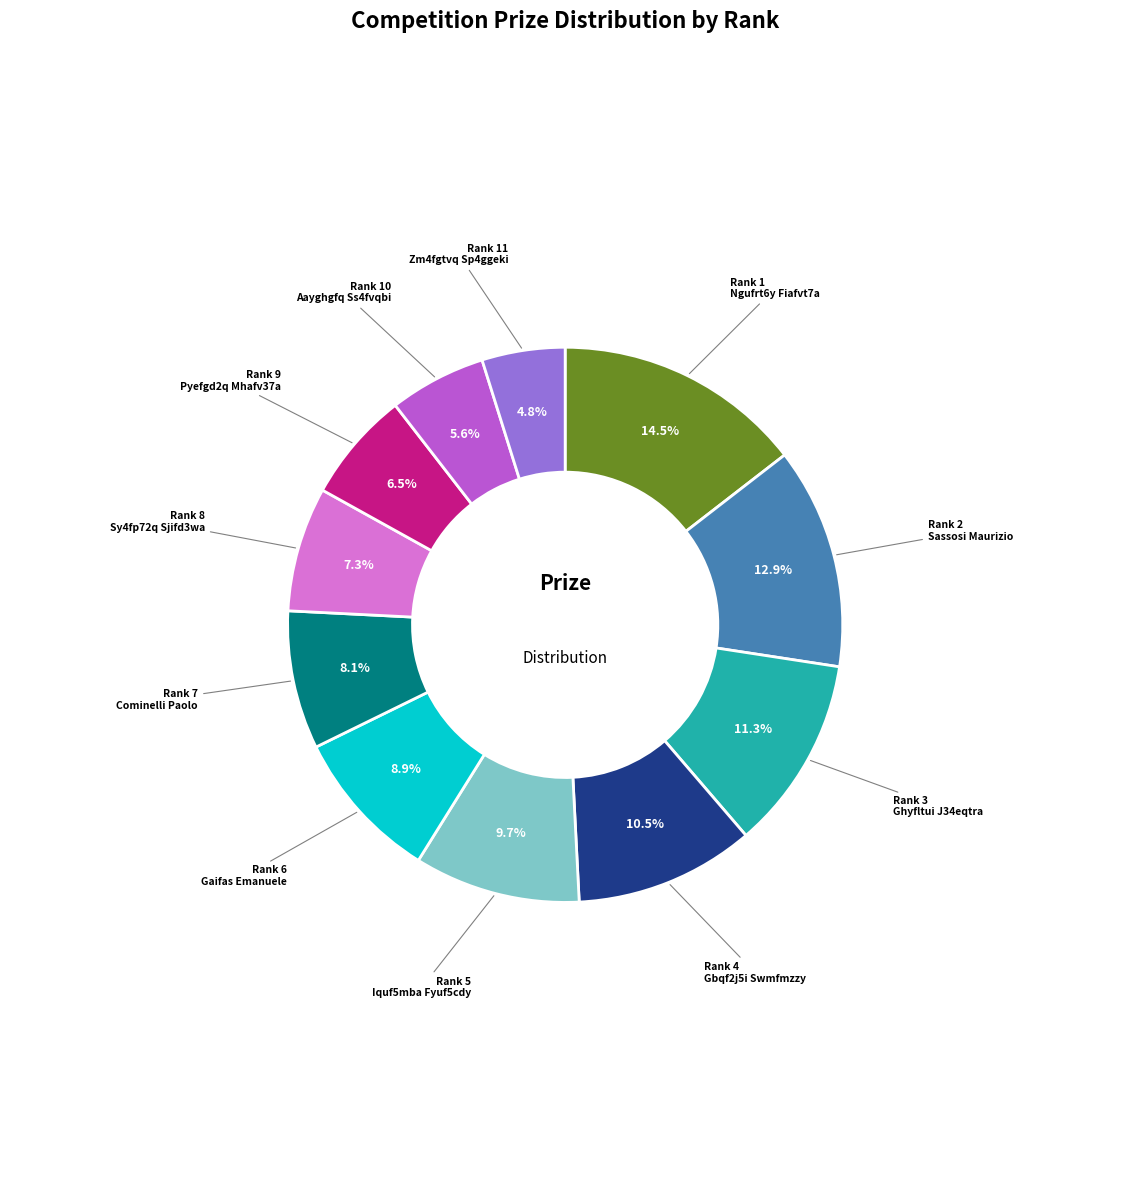

How many slices are in this pie chart?

11